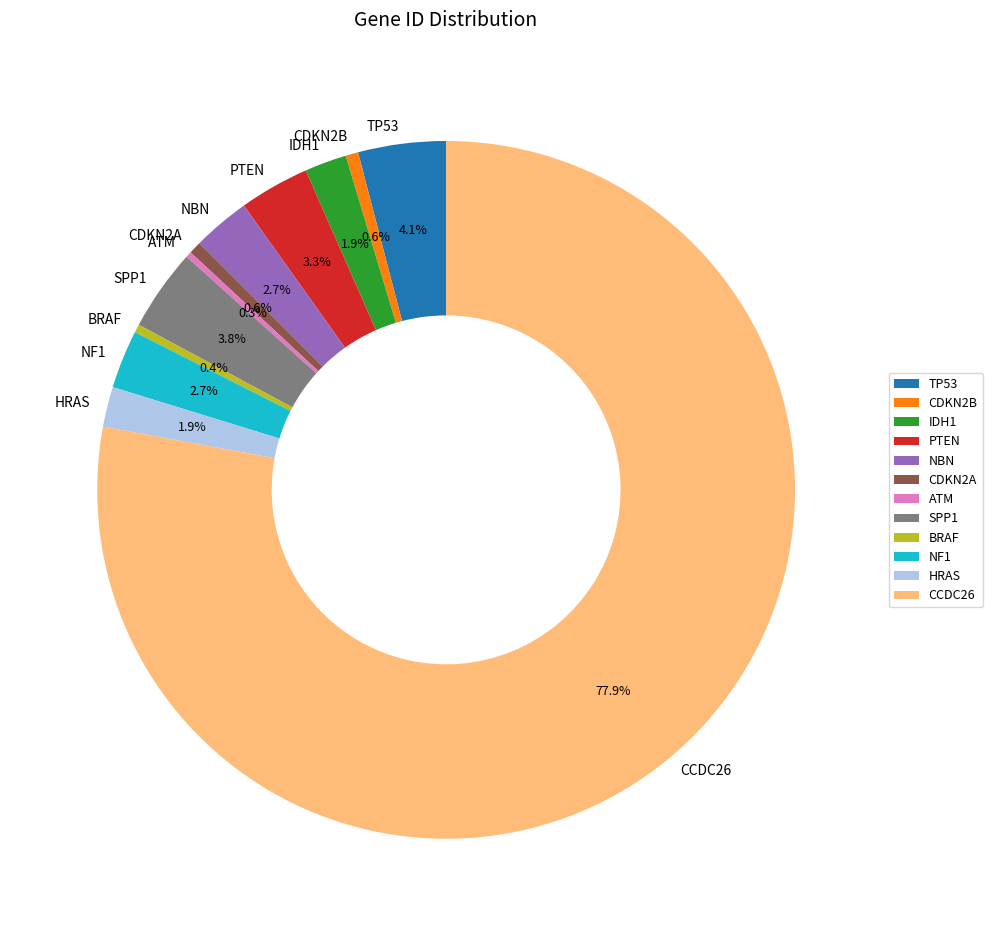

The CDKN2A slice represents 1% of the pie. True or false?

True